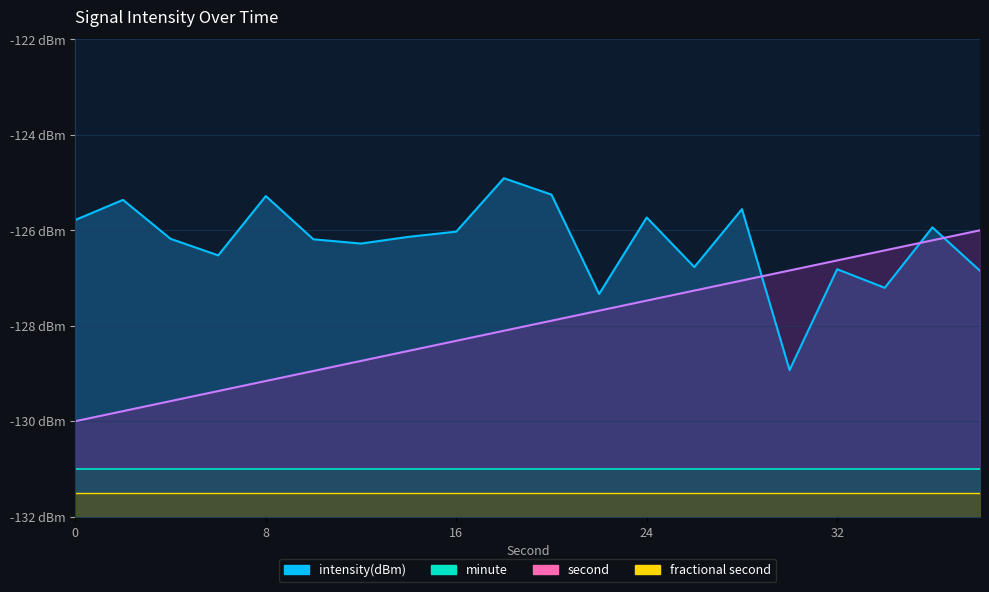

At 0, list the series in order from largest to smallest.

intensity(dBm), second